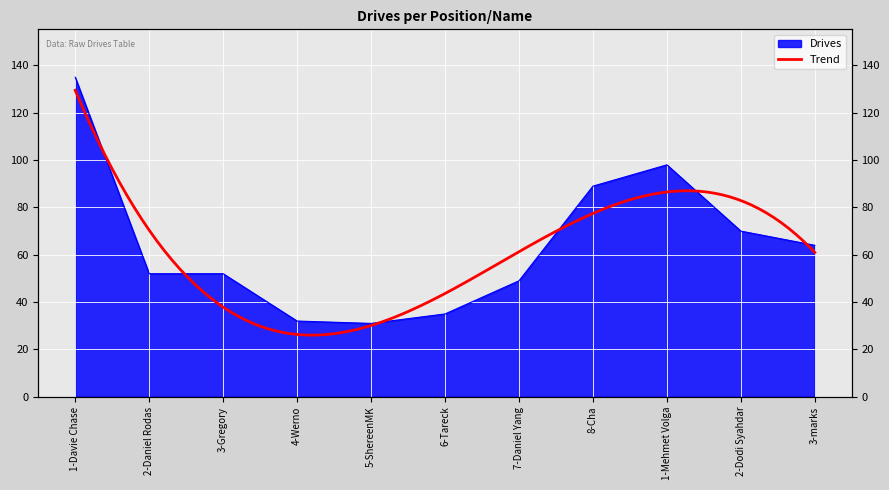

What is the label of the 6th point from the left?

6-Tareck